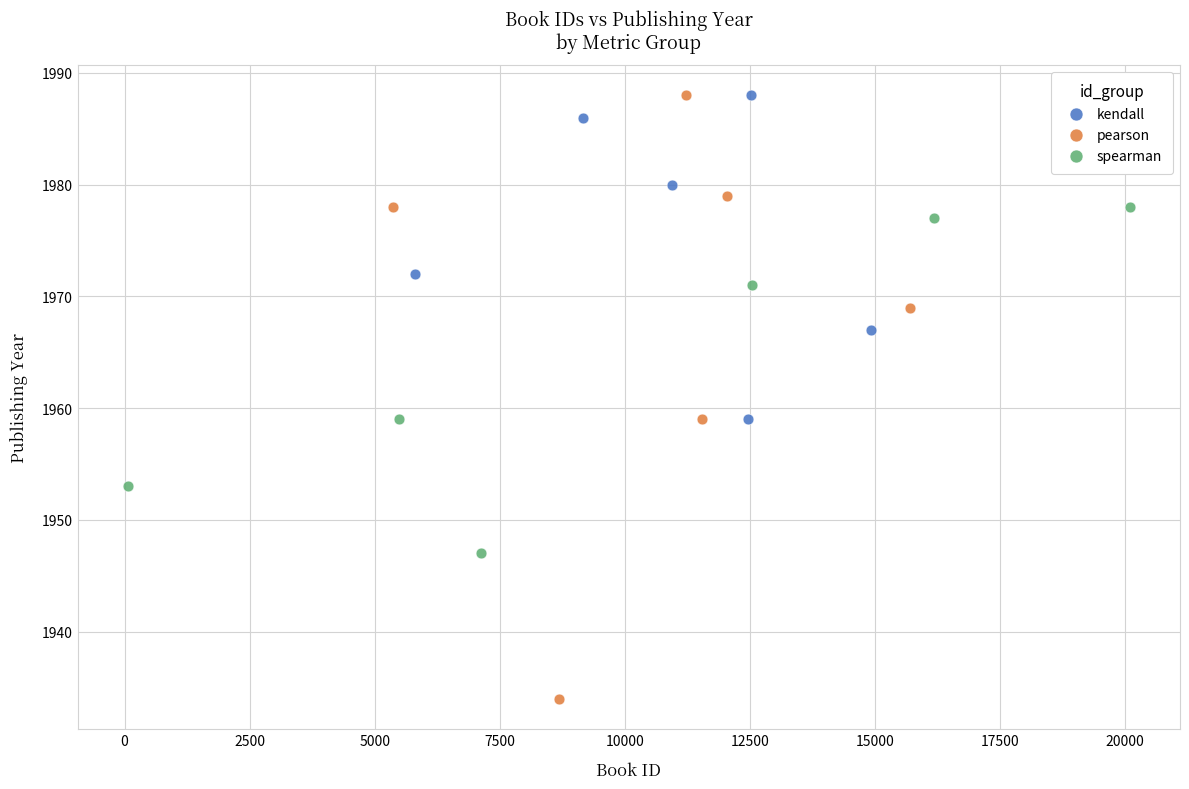

Which series has the largest Y range (max minus min)?

pearson